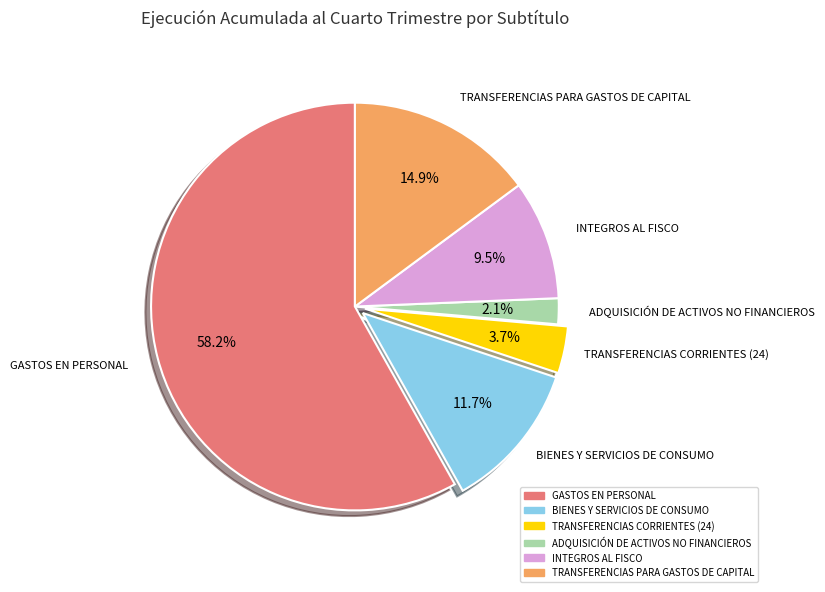

Is it true that BIENES Y SERVICIOS DE CONSUMO is 12% of the pie?

True